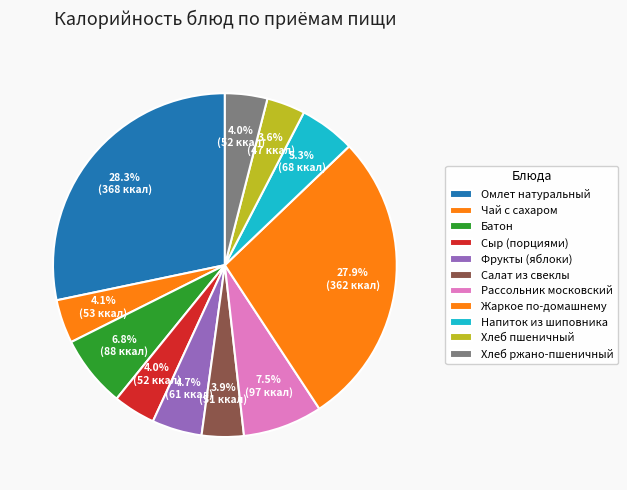

Is Хлеб ржано-пшеничный the majority of the pie?

No